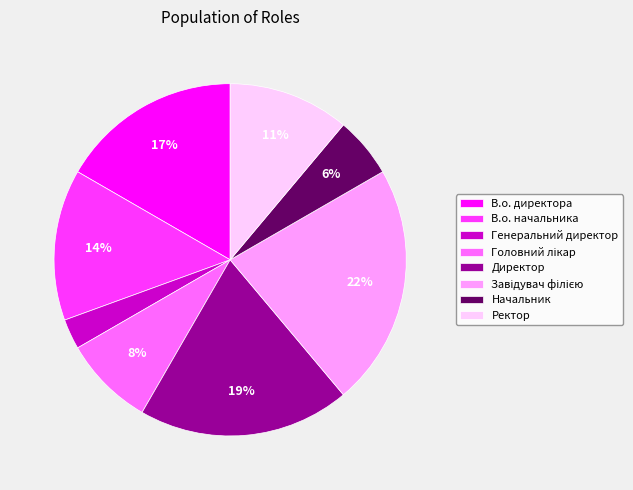

Is it true that Начальник is 6% of the pie?

True